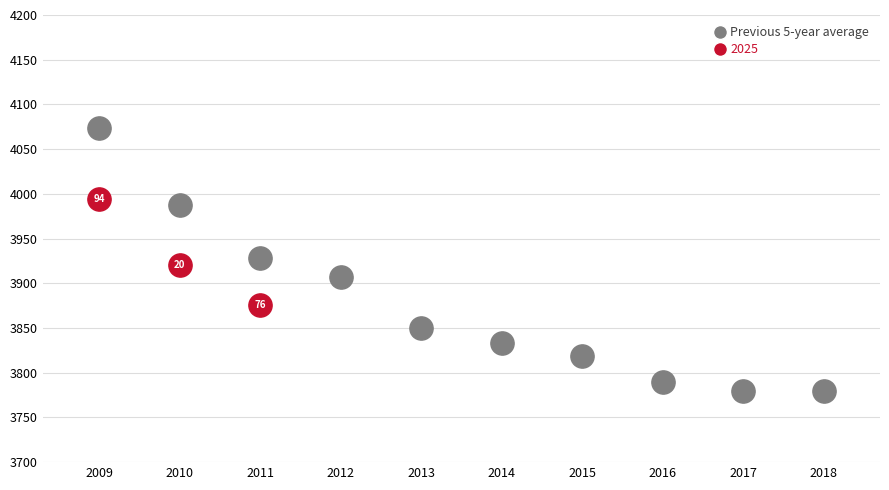

Which series contains the lowest Y value?

Previous 5-year average